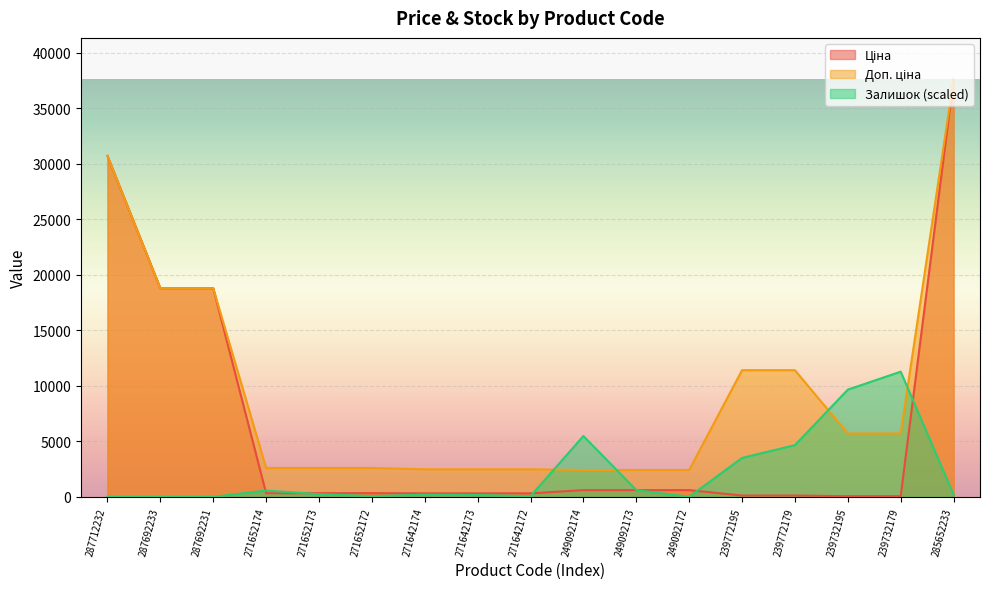

True or false: Залишок and Доп. ціна intersect in this chart.

True